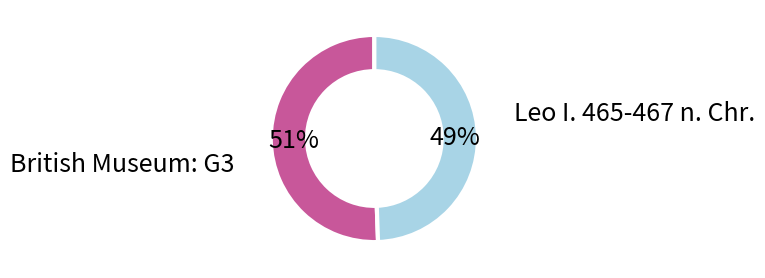

Rank the categories by value from highest to lowest.

Leo I. 465-467 n. Chr., British Museum: G3